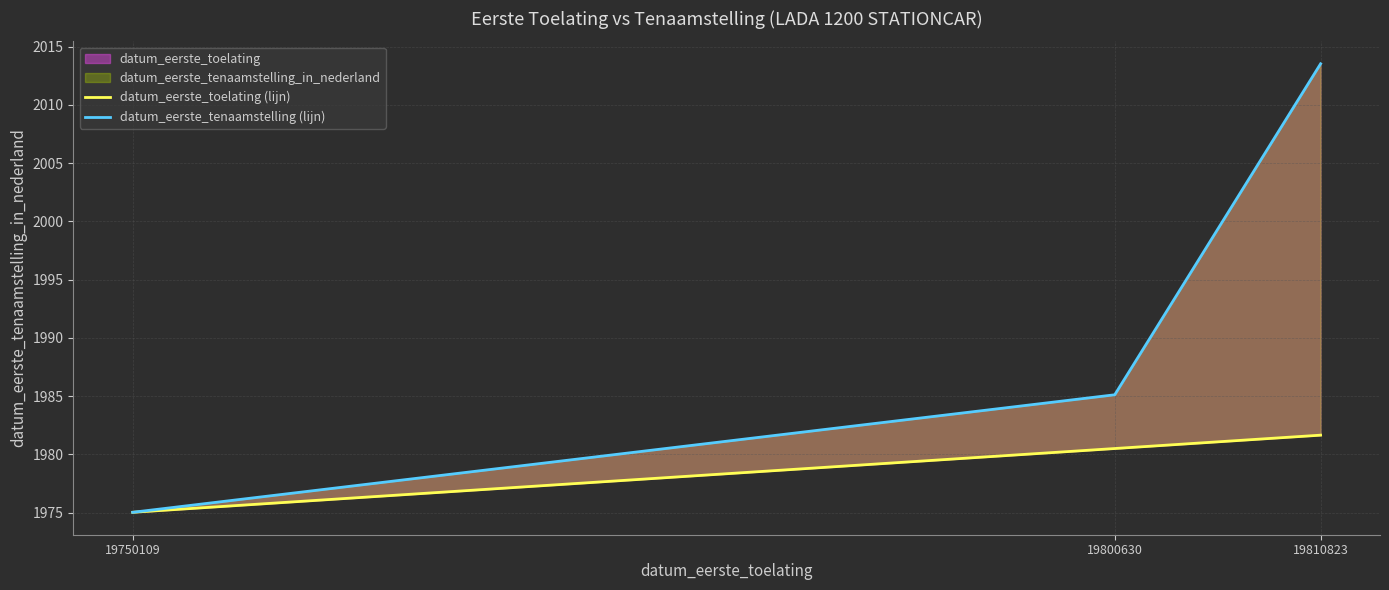

Does the chart have visible grid lines?

Yes